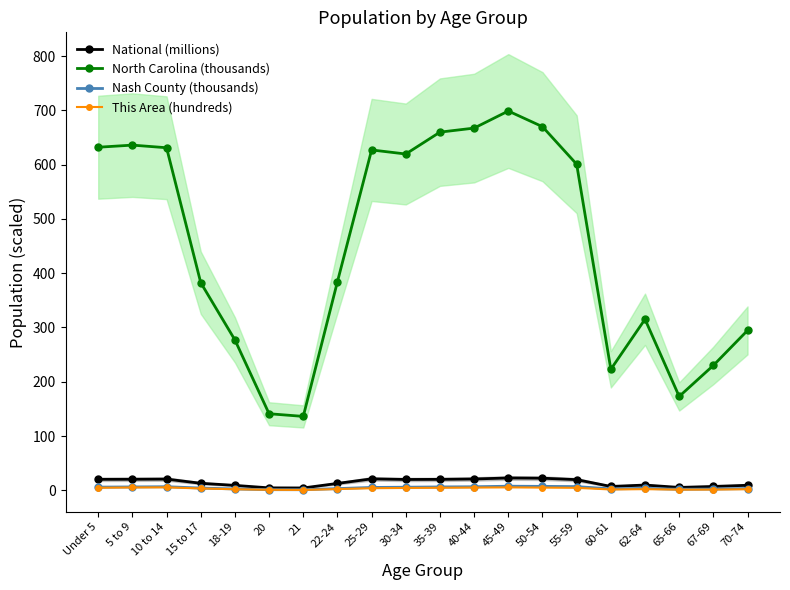

The Nash County (thousands) series shows 3.2 at 22-24. True or false?

True